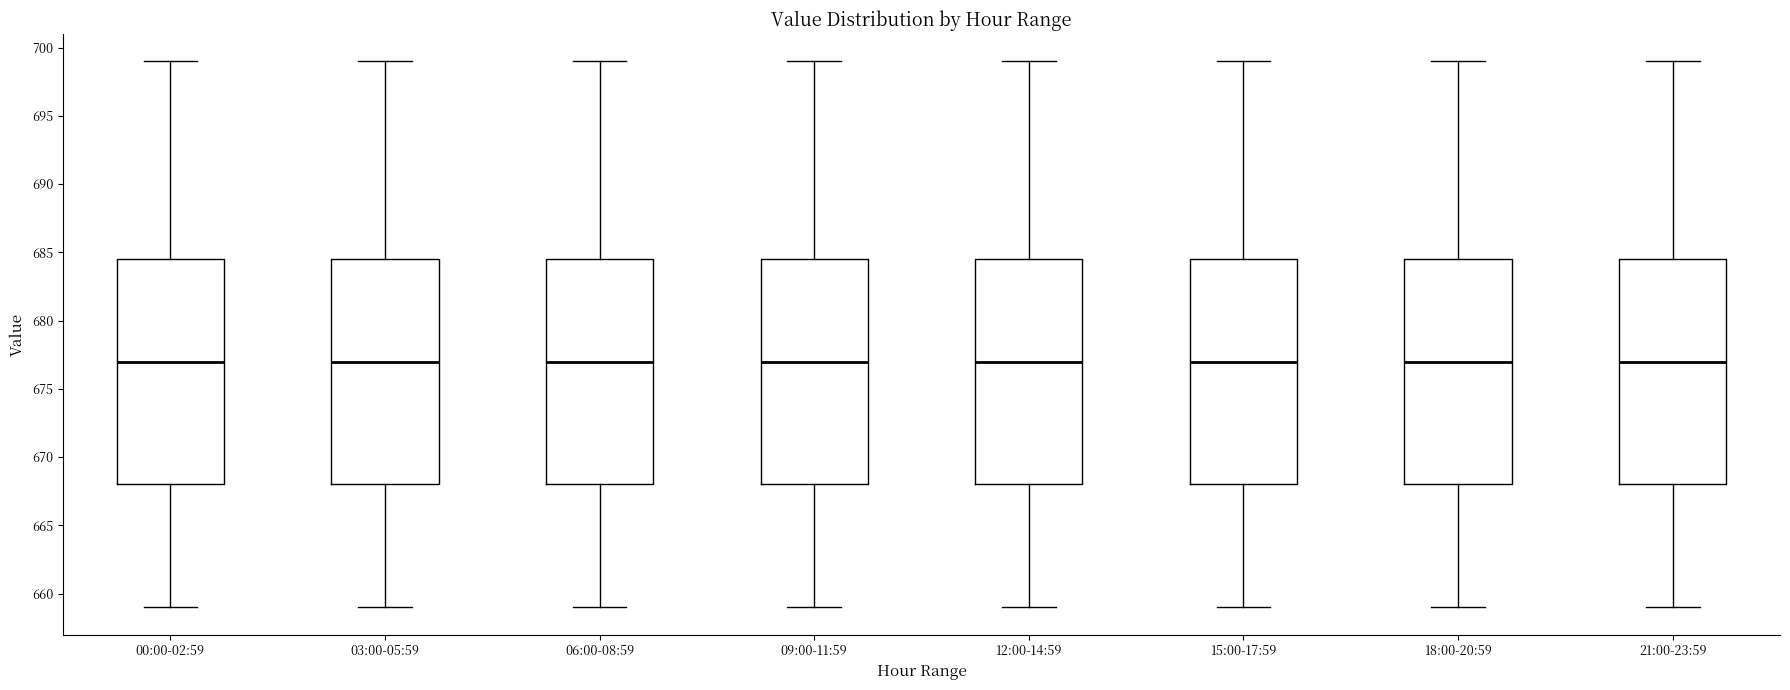

Reading left to right, transcribe this box plot: for each box, give where its median line is, the range the box spans, and where its two whiskers end, as read against the y-axis. The values are not printed on the chart, so give them approximately, as read against the axis.

00:00-02:59: median 677.0, box 668.0 to 684.5, whiskers 659.0 to 699.0
03:00-05:59: median 677.0, box 668.0 to 684.5, whiskers 659.0 to 699.0
06:00-08:59: median 677.0, box 668.0 to 684.5, whiskers 659.0 to 699.0
09:00-11:59: median 677.0, box 668.0 to 684.5, whiskers 659.0 to 699.0
12:00-14:59: median 677.0, box 668.0 to 684.5, whiskers 659.0 to 699.0
15:00-17:59: median 677.0, box 668.0 to 684.5, whiskers 659.0 to 699.0
18:00-20:59: median 677.0, box 668.0 to 684.5, whiskers 659.0 to 699.0
21:00-23:59: median 677.0, box 668.0 to 684.5, whiskers 659.0 to 699.0